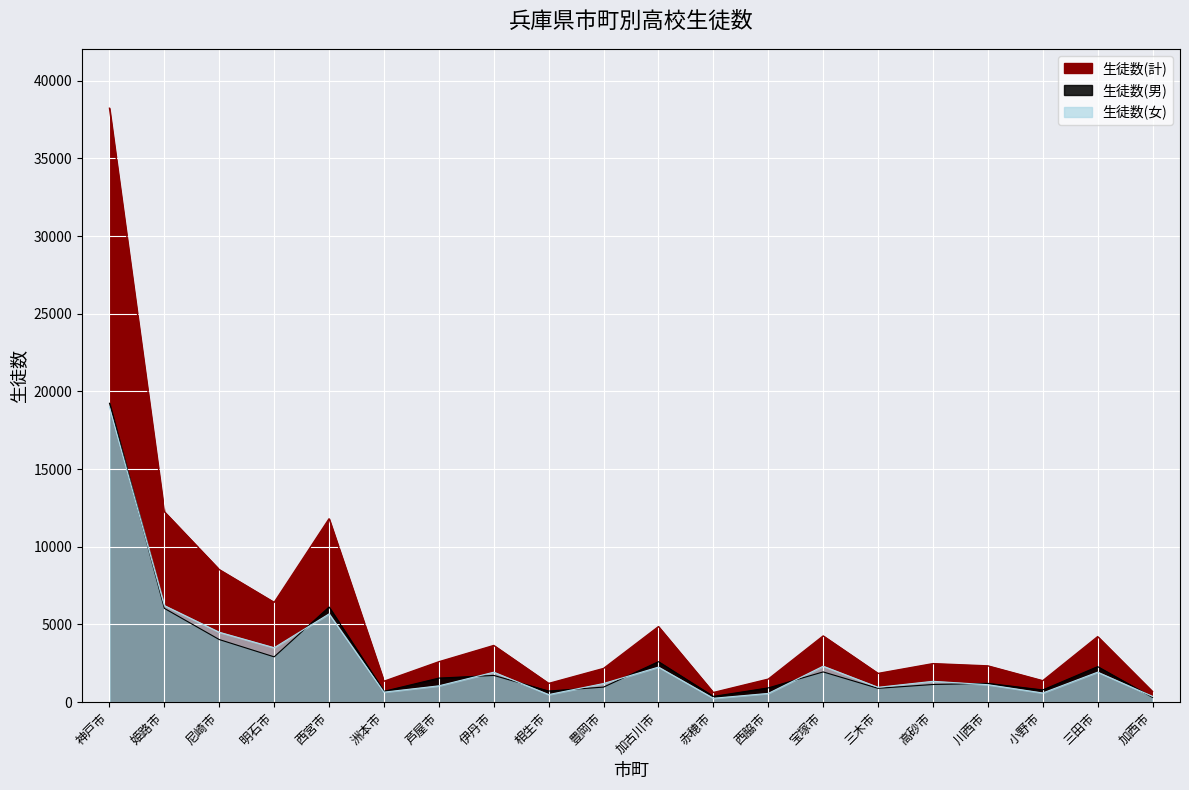

True or false: 生徒数(男) and 生徒数(女) cross at least once.

True